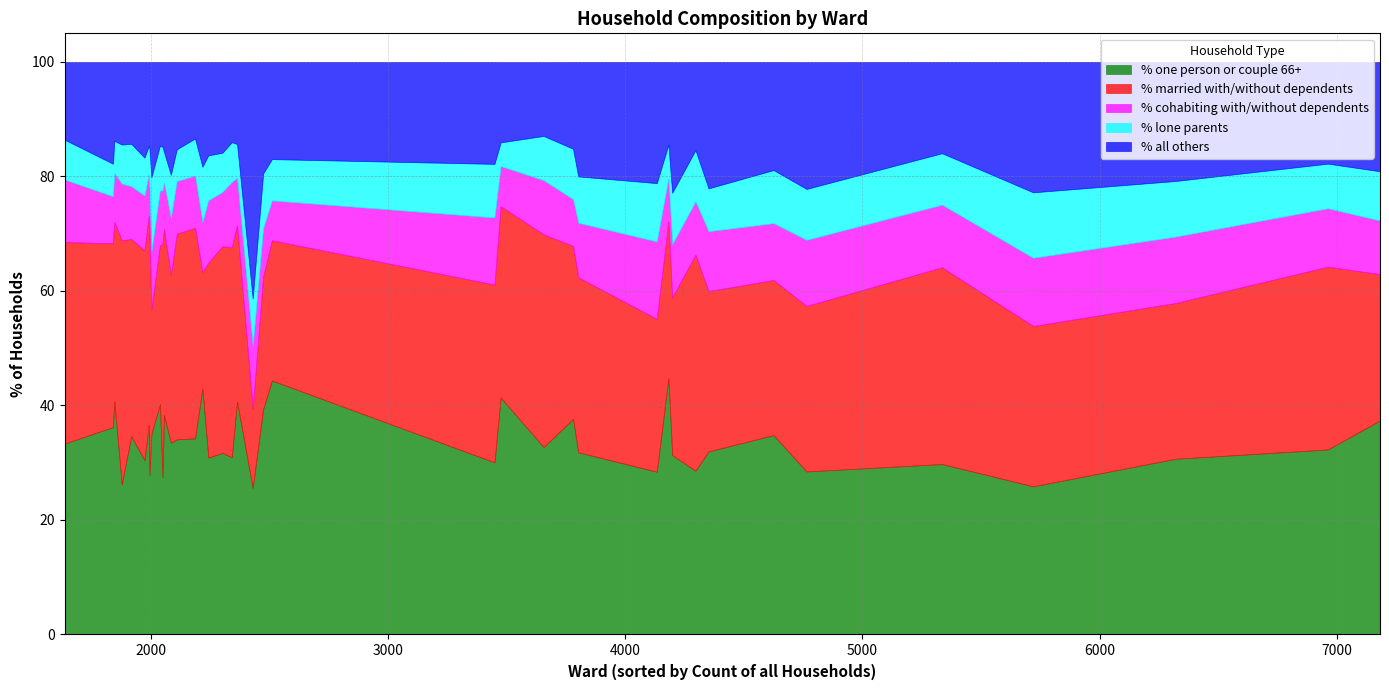

What is the maximum value shown in the chart?

44.8